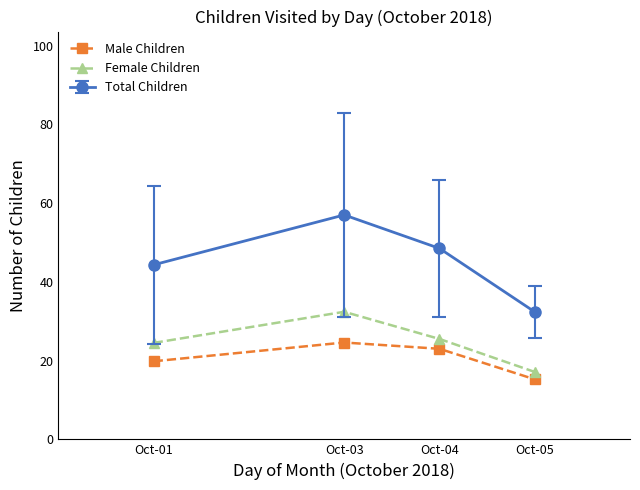

At which category does Female Children reach its first local peak?

Oct-03